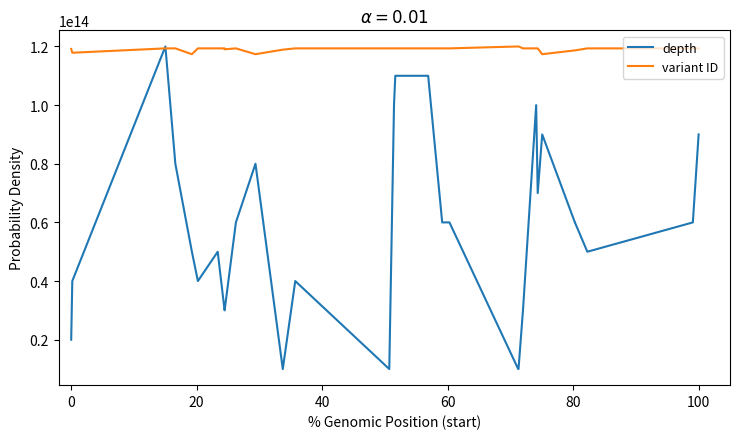

Which series has the widest spread of values?

depth